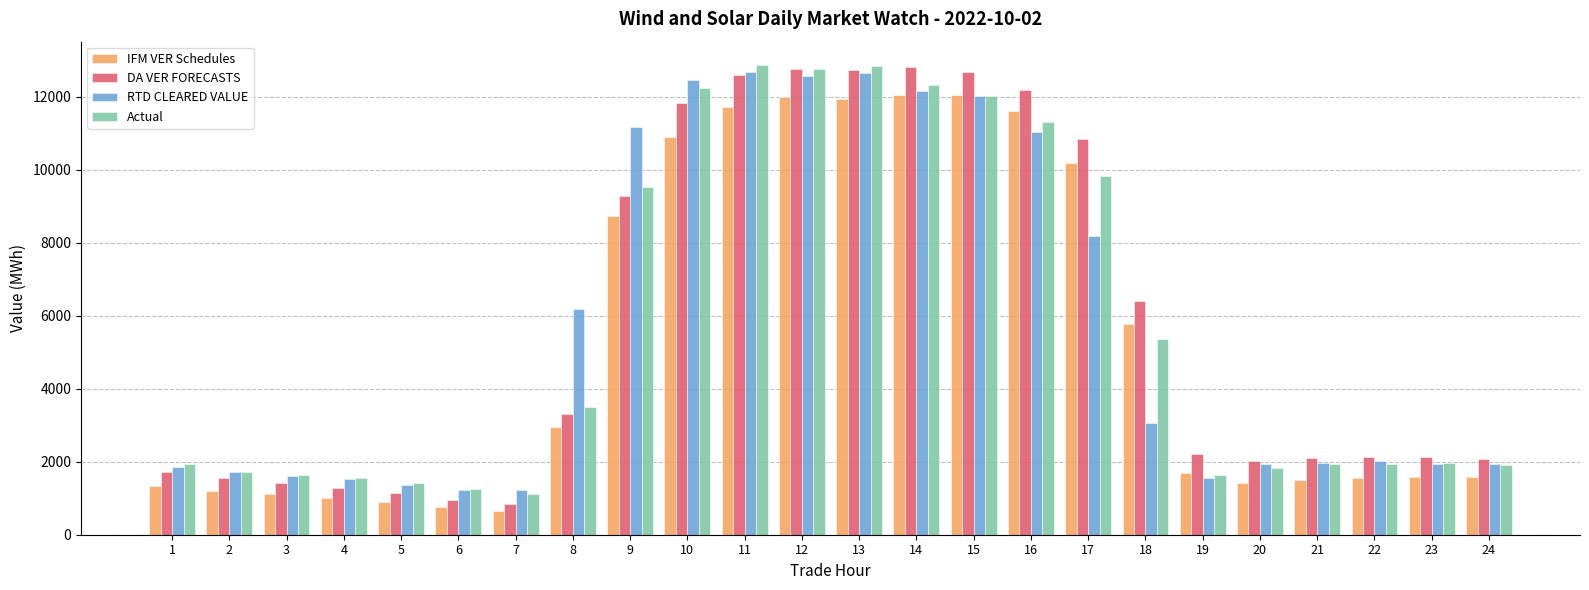

What is the value of the DA VER FORECASTS bar at the 20th from the left?

2024.3